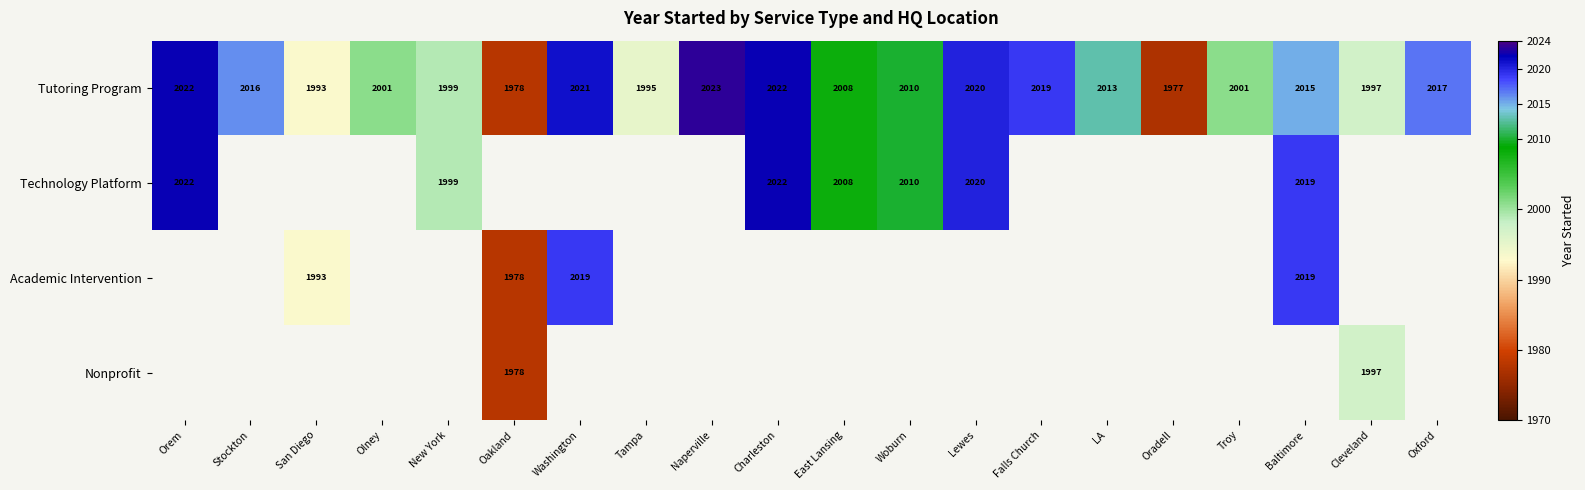

Which has a higher value, Lewes or Troy?

Lewes